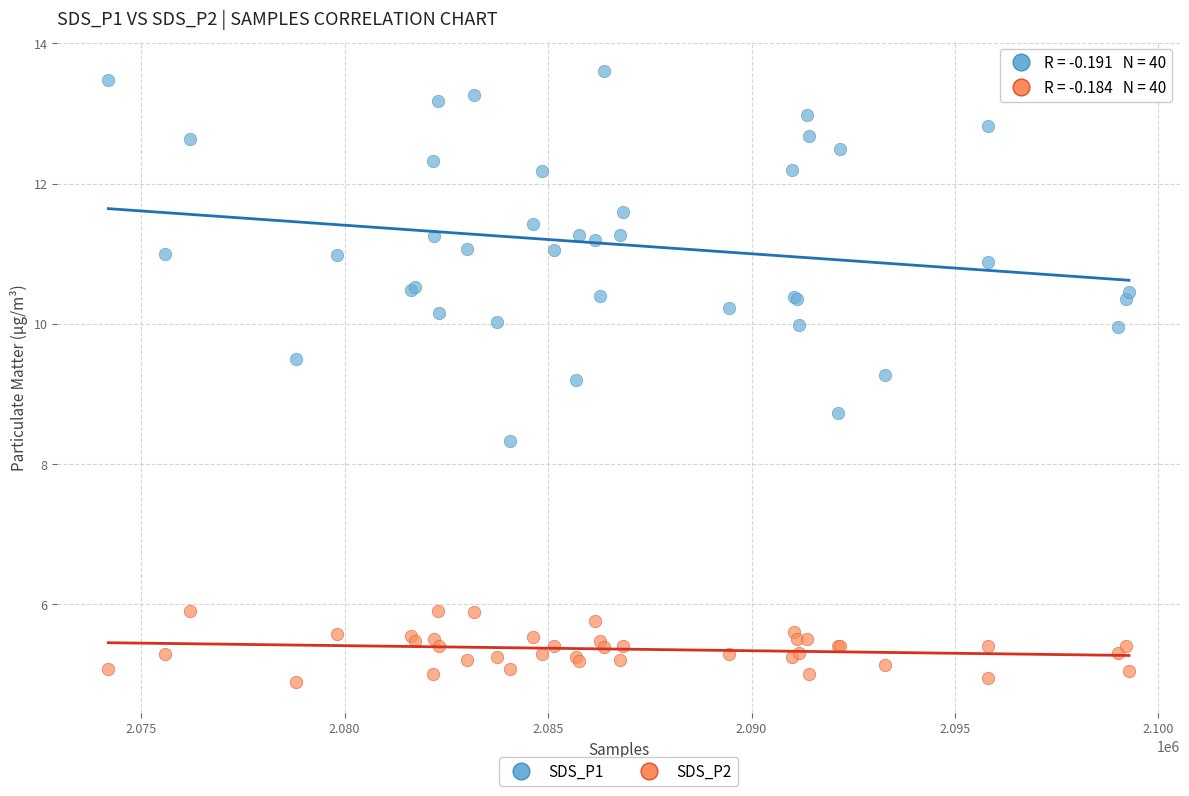

Which series has the widest spread of Y values?

SDS_P1